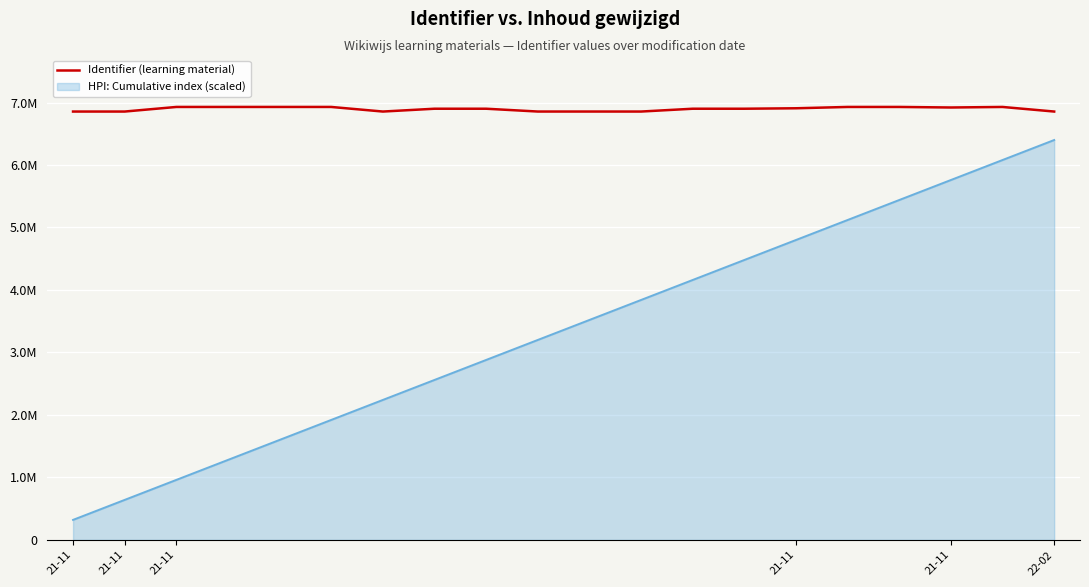

Is this an area chart (filled region under the line)?

Yes